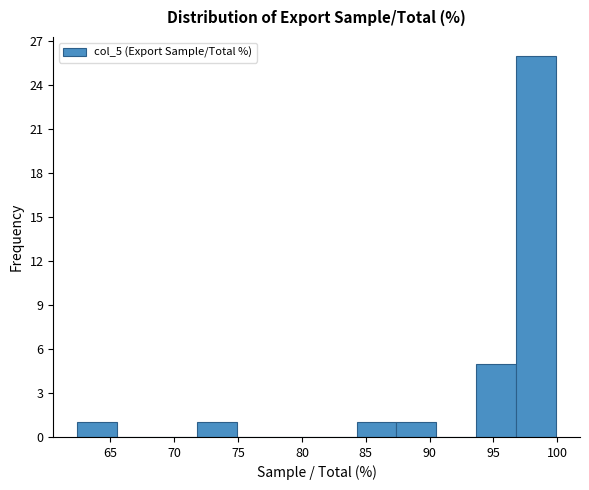

How tall is the bar that spans 62.5 to 65.5 on the x-axis? Neither the bar edges nor the heights are printed on the chart, so give them approximately, as read against the axes.

1